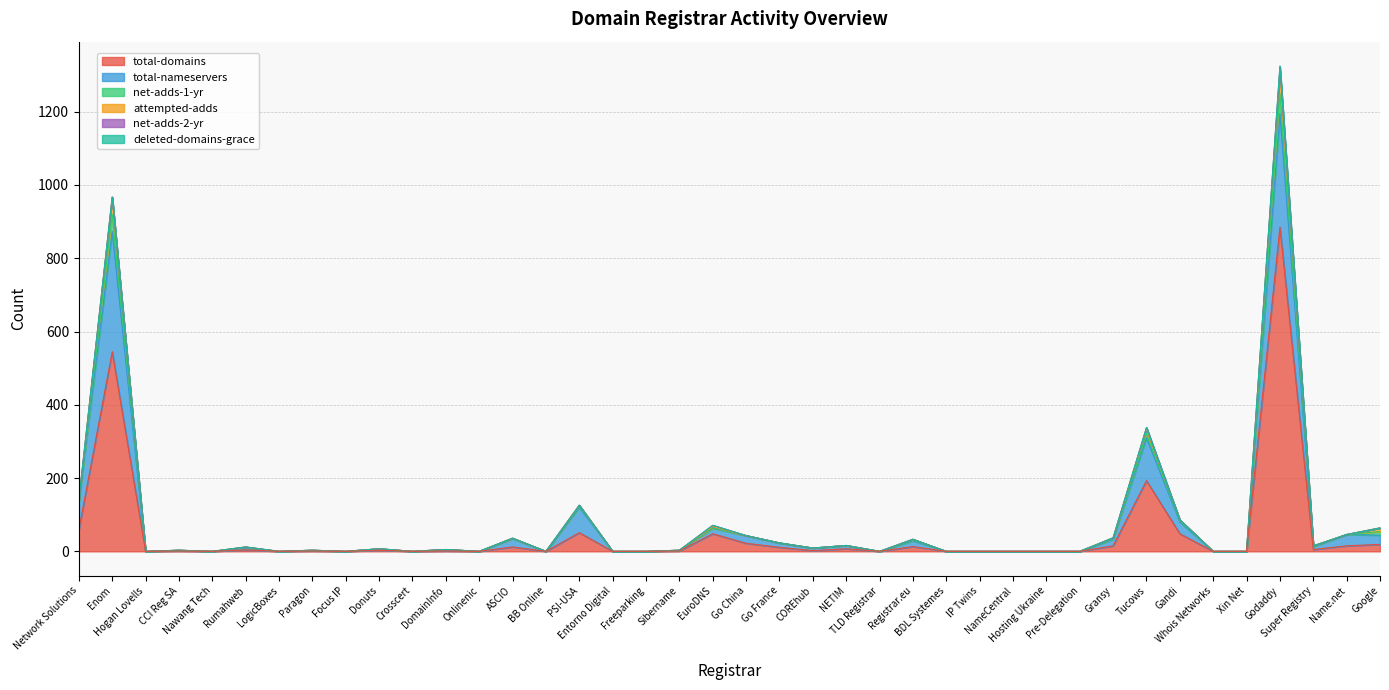

Does the chart display data point markers on the line(s)?

No